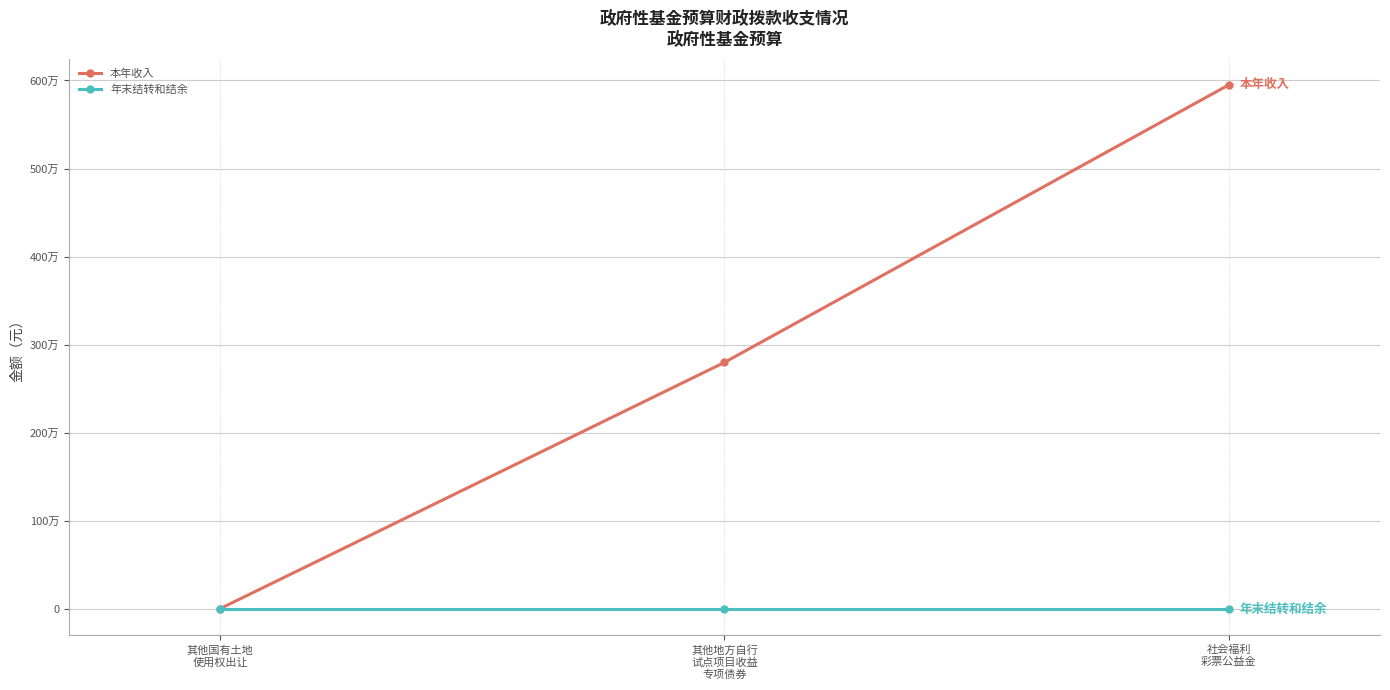

What are all the series names shown in the legend?

本年收入, 年末结转和结余